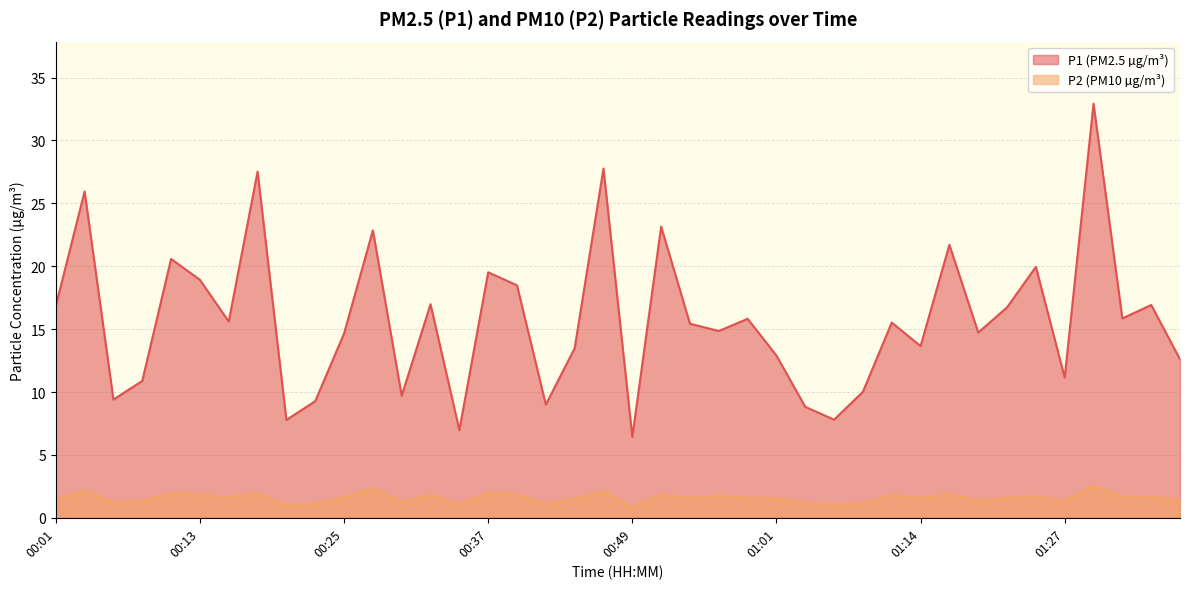

How many interior local peaks does the P1 series have?

14